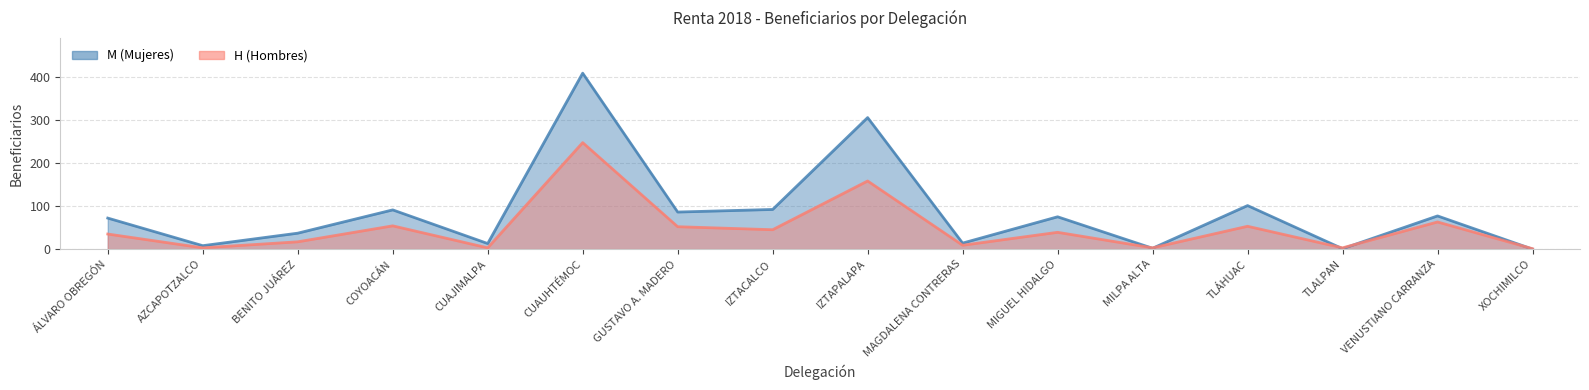

In H, how many points are lower than both neighbors (excluding endpoints)?

6